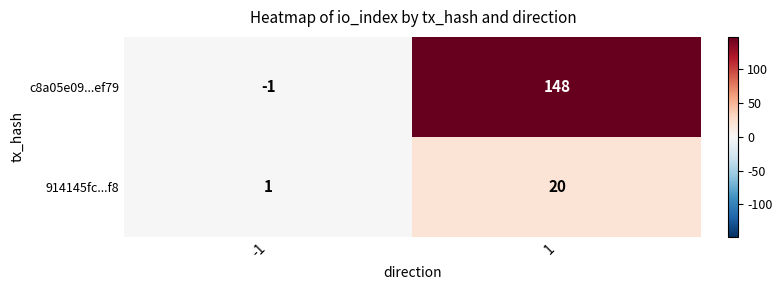

Which series has the largest total across all categories?

c8a05e09...ef79